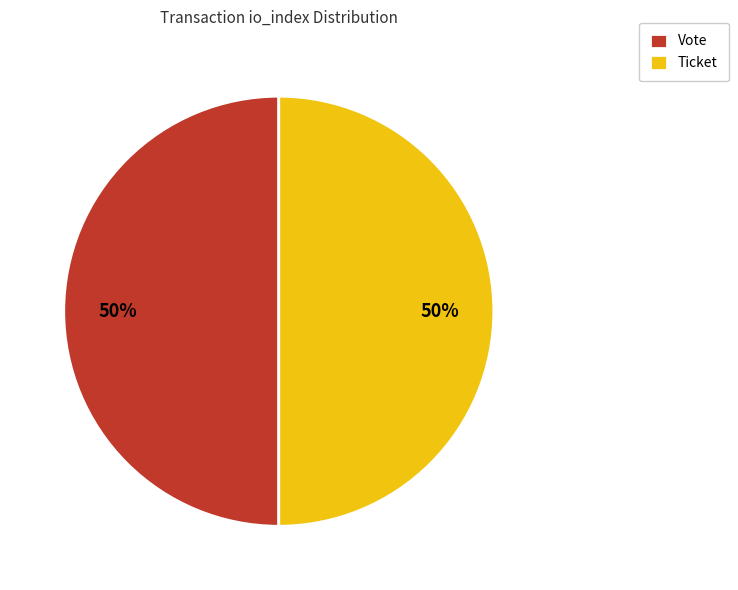

To the nearest percent, what is the average slice percentage?

50%